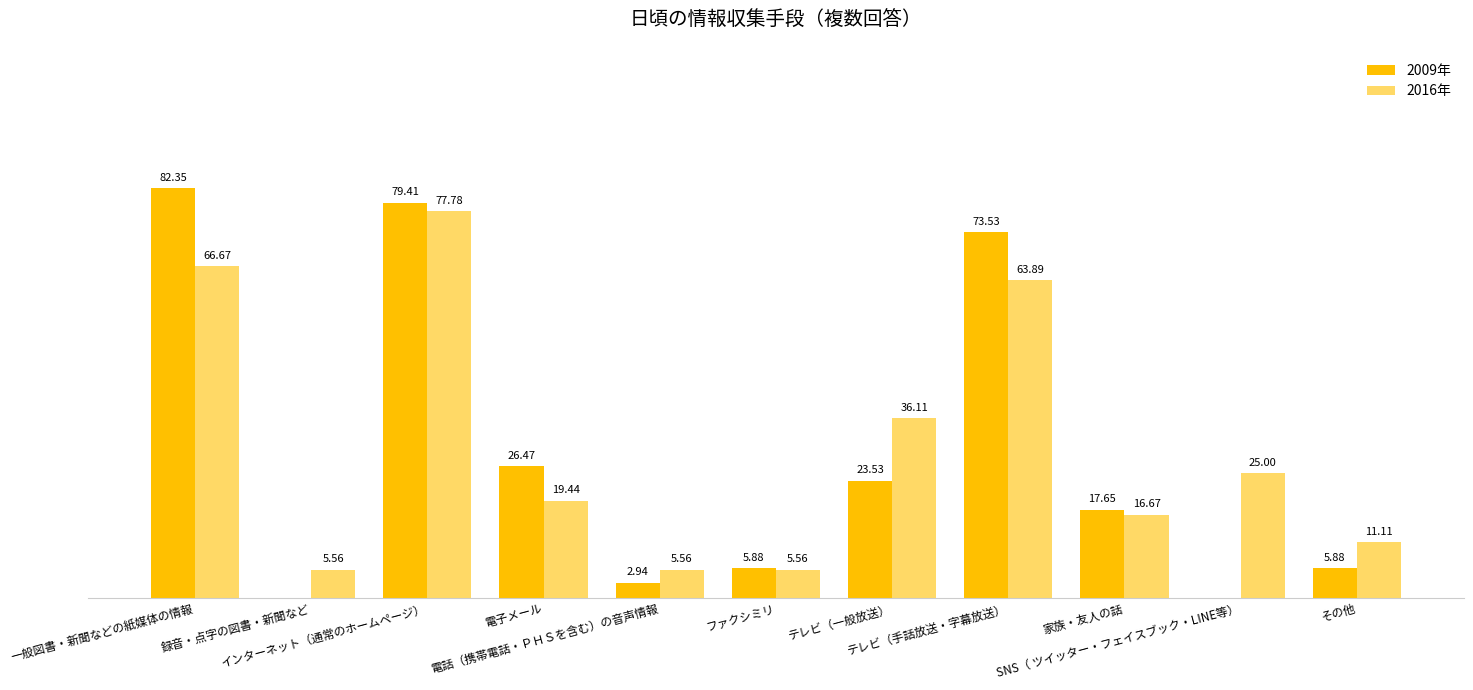

Is the value of 2009年 at テレビ（手話放送・字幕放送） greater than the value of 2016年 at インターネット（通常のホームページ）?

No